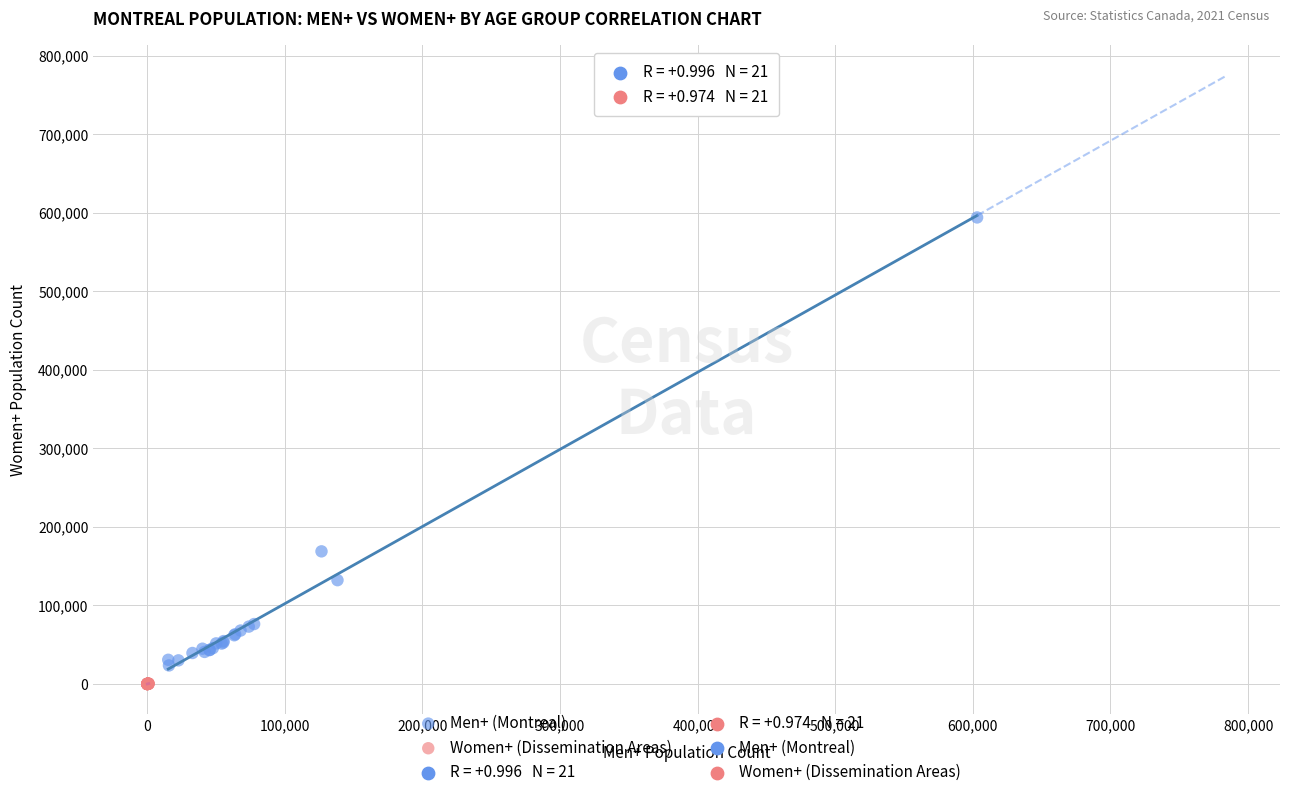

Which series has the widest spread of Y values?

Men+ (Montreal)